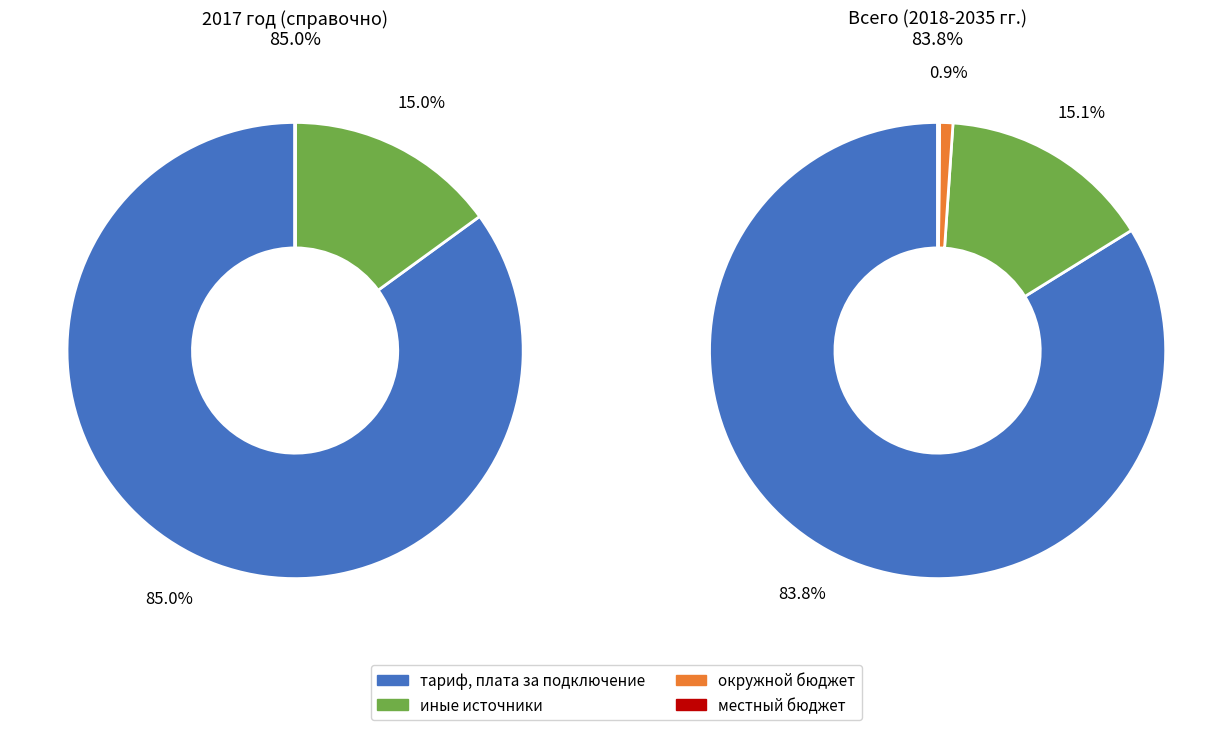

How many slices are in this pie chart?

4